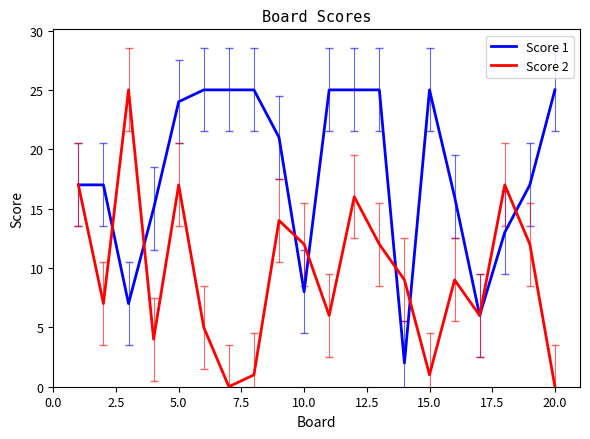

List the series in order of their overall mean, lowest first.

Score 2, Score 1